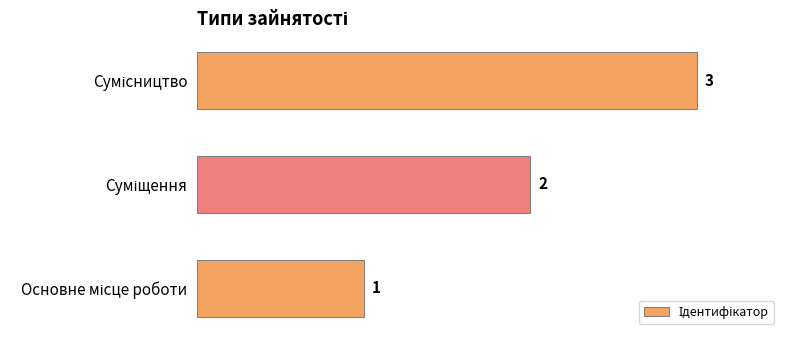

Count the values in the range 1 to 3.

3